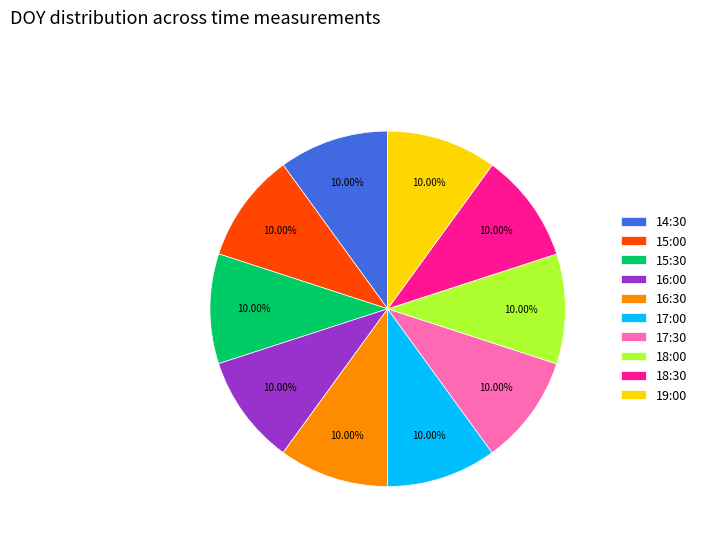

Is there a majority slice in this chart?

No